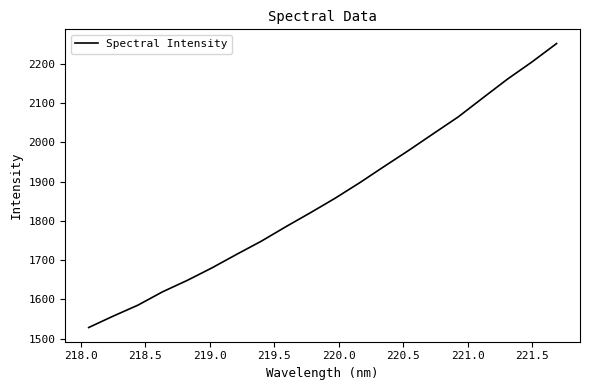

What is the sum of all values?

37173.8